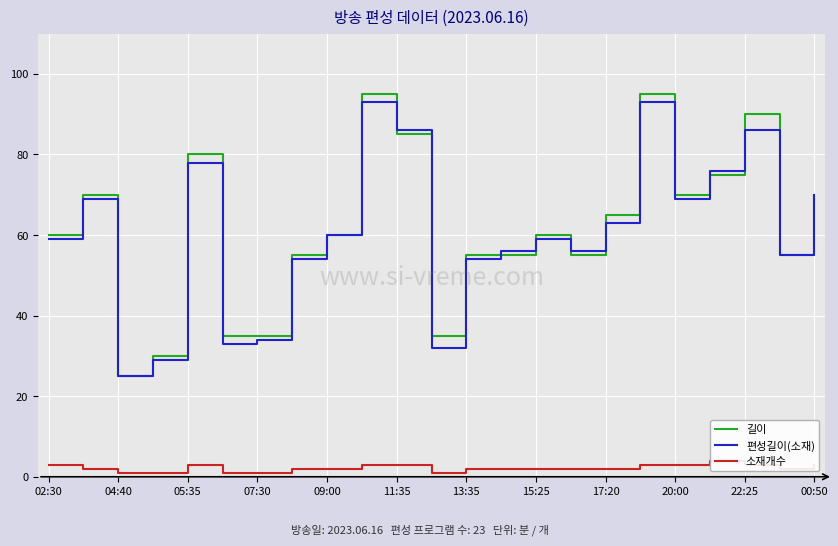

Which series has the widest spread of values?

길이